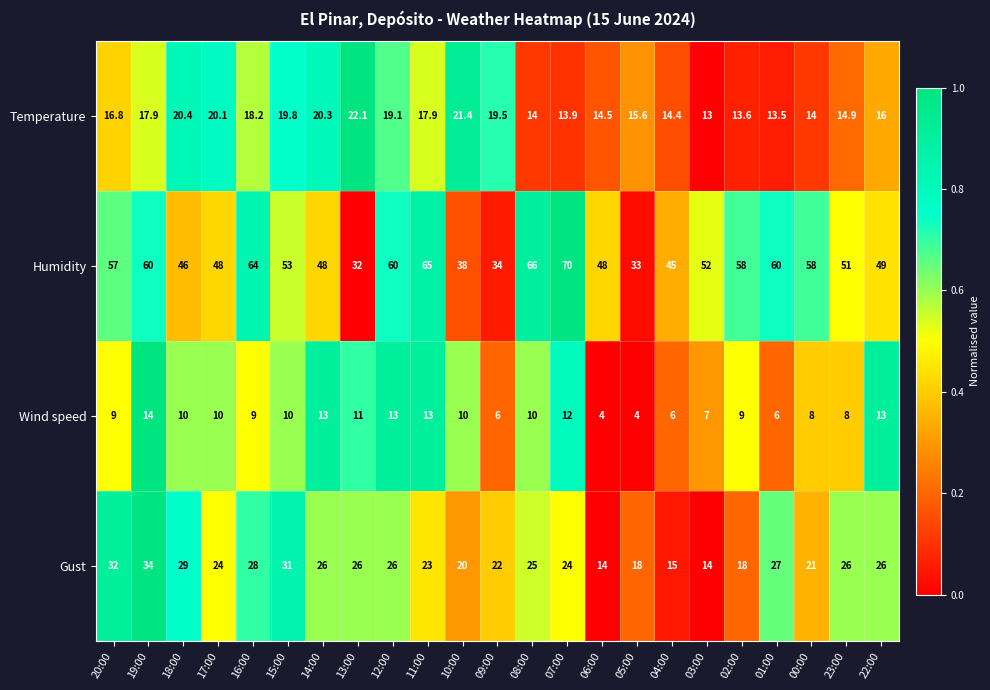

What is the sum of all Gust values?

549.0